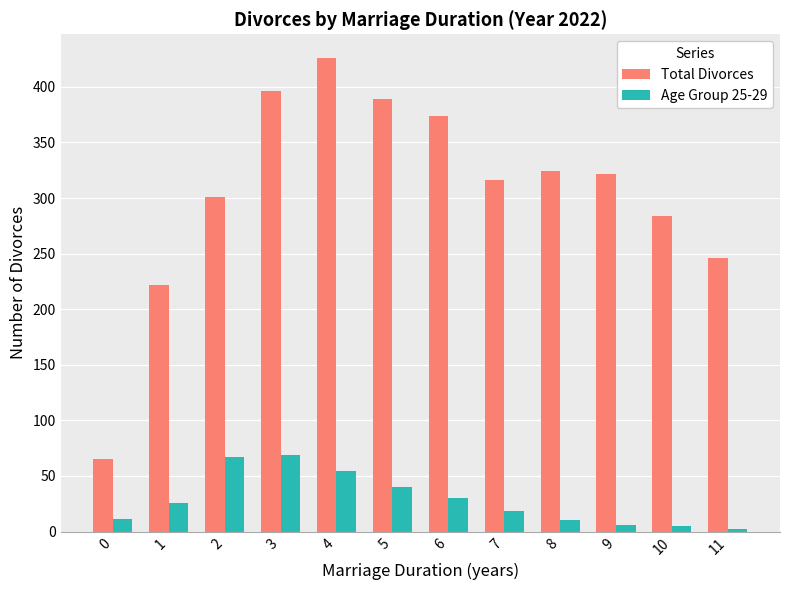

The value of Age Group 25-29 at 11 is 2. True or false?

True